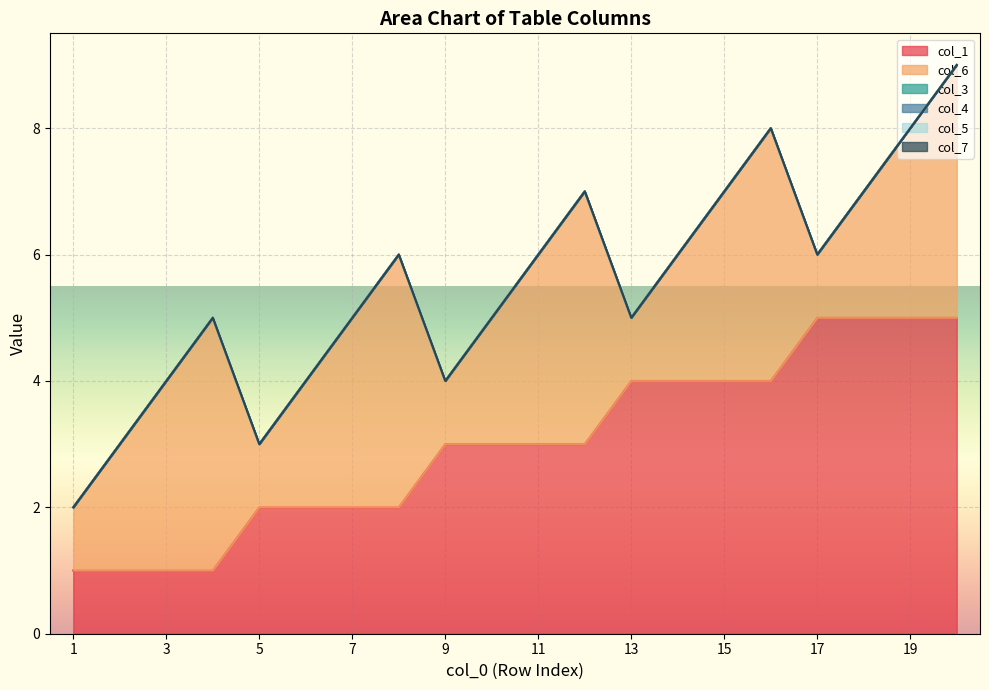

Is it true that col_6 equals 4 at 4?

True